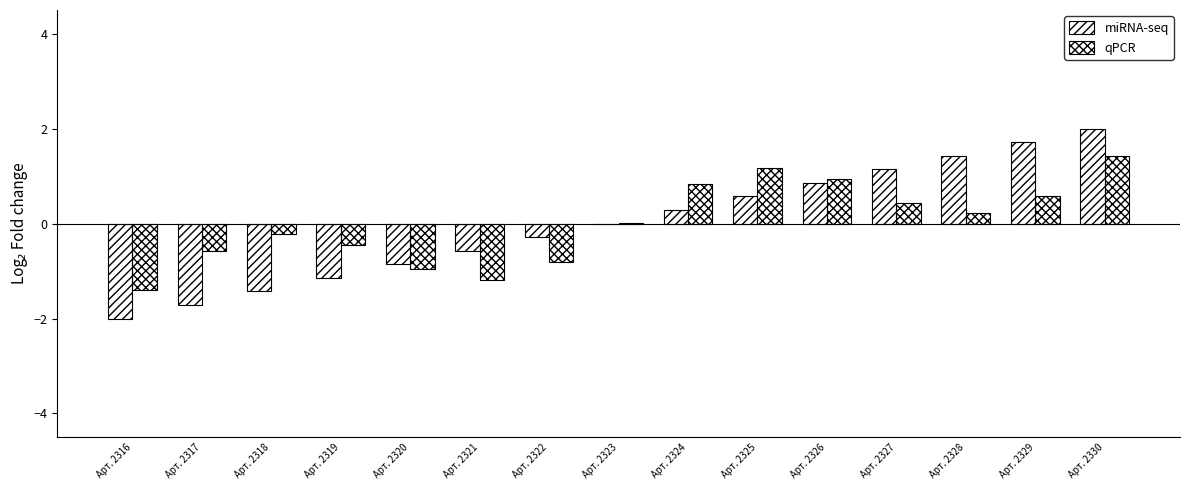

What is the difference between the maximum and minimum values in the qPCR series?

2.8